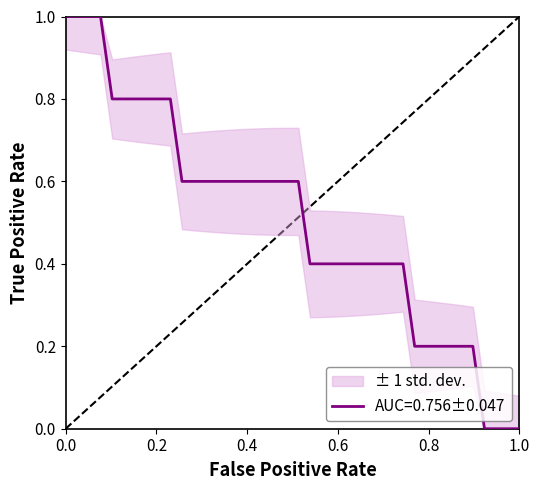

How many lines are shown in the chart?

1